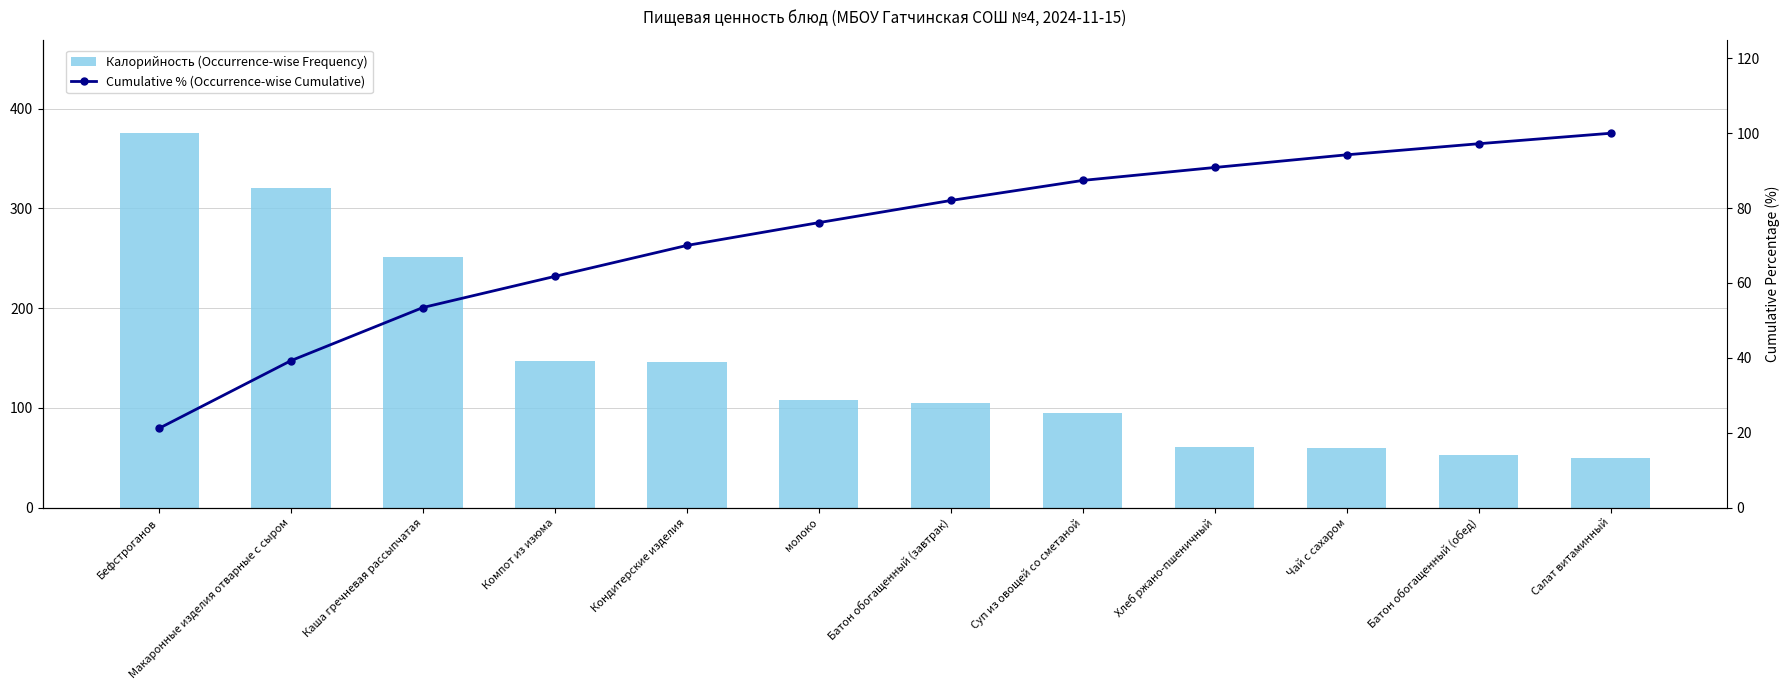

How many values in the Cumulative % (Occurrence-wise Cumulative) series exceed 82?

6